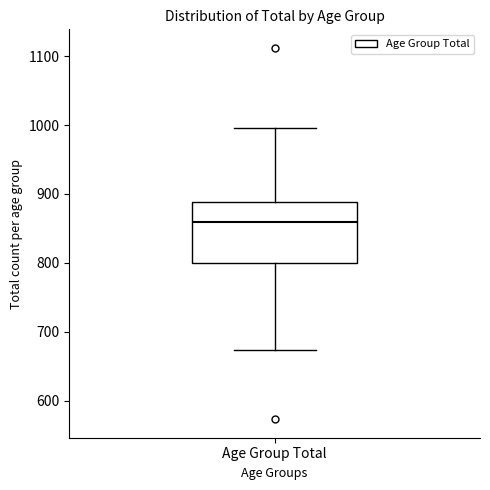

Transcribe this box plot: give where the median line is, the range the box spans, and where the two whiskers end, as read against the y-axis. The values are not printed on the chart, so give them approximately, as read against the axis.

median 860, box 800 to 890, whiskers 670 to 1000